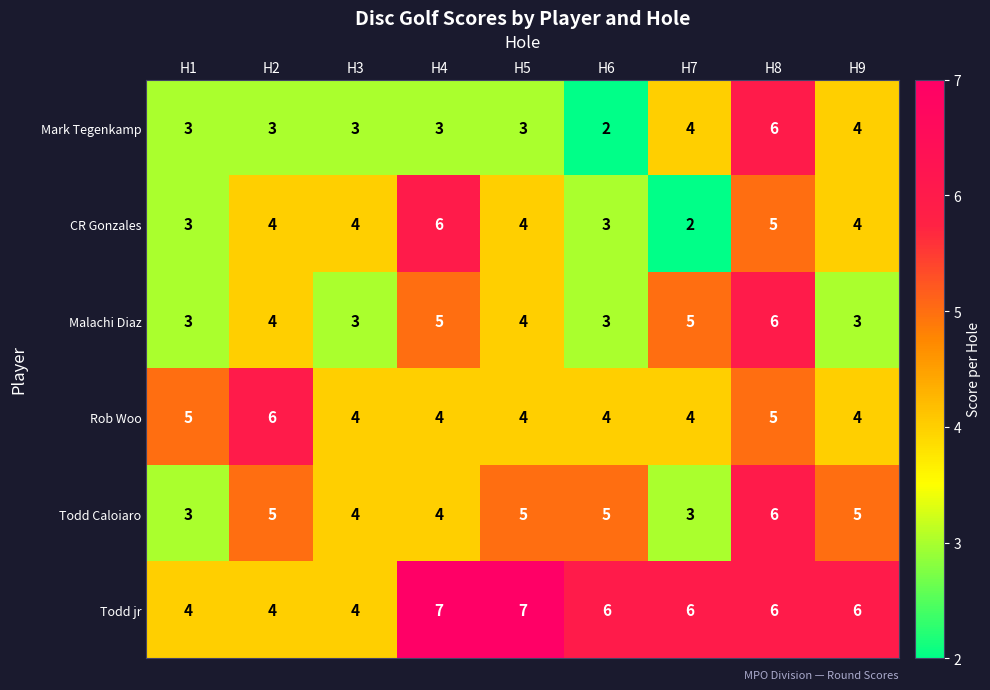

What is the total value across all series at H1?

21